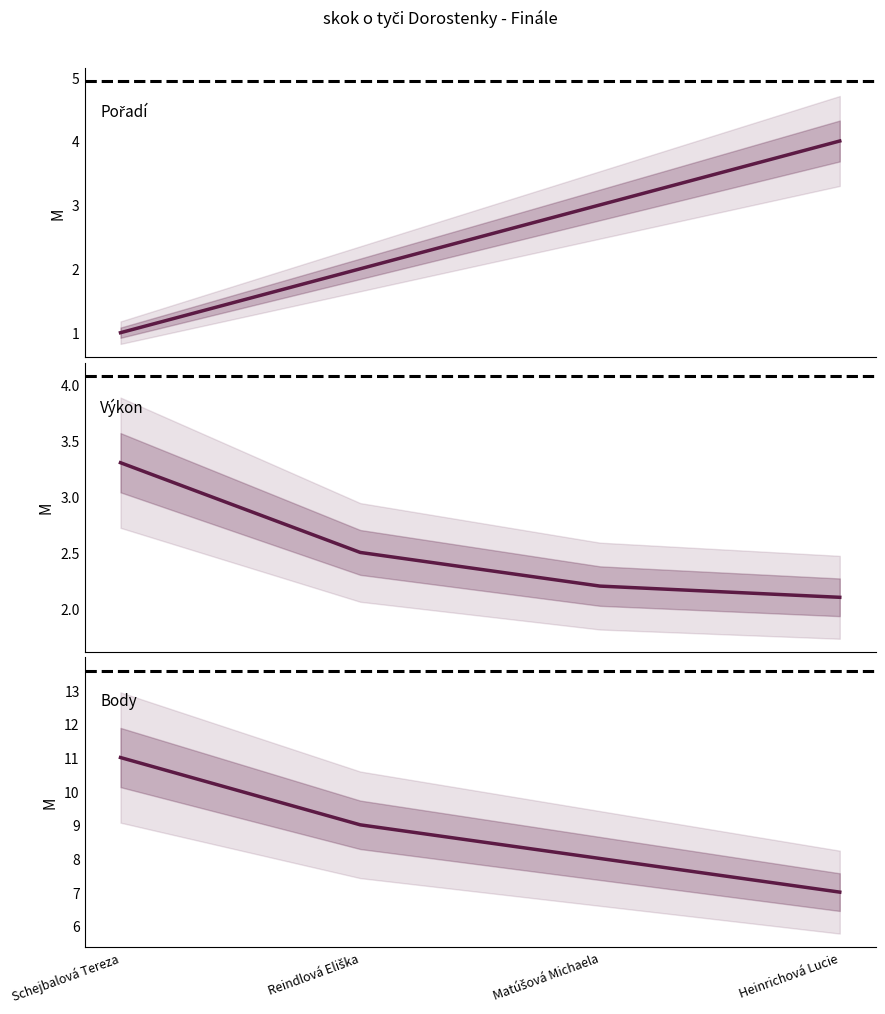

Which series has the largest total across all categories?

Body